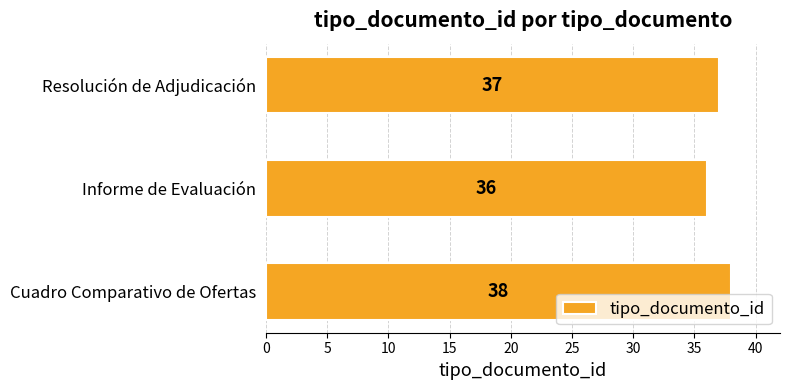

What is the smallest value displayed?

36